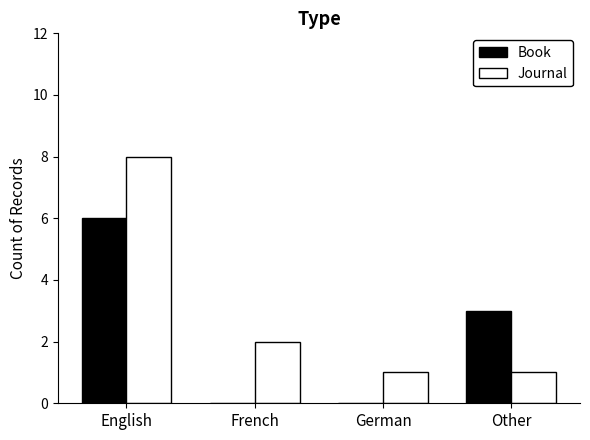

Reading right to left, transcribe all the data shown in this chart.

Book: Other=3	German=0	French=0	English=6
Journal: Other=1	German=1	French=2	English=8